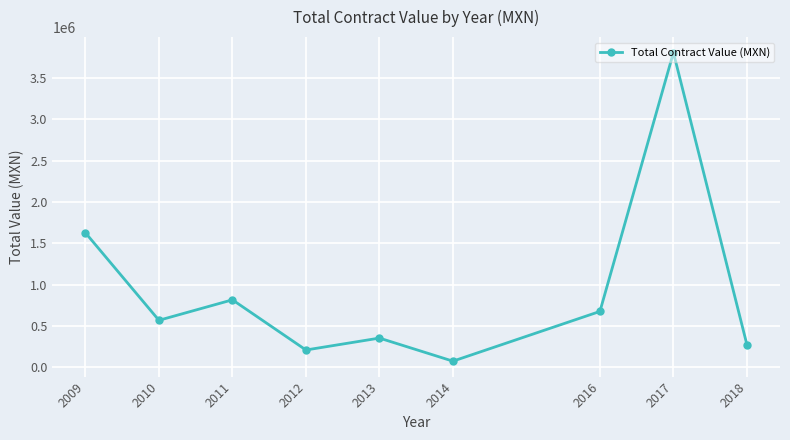

What is the change in value from 2010 to 2018?

-295108.0